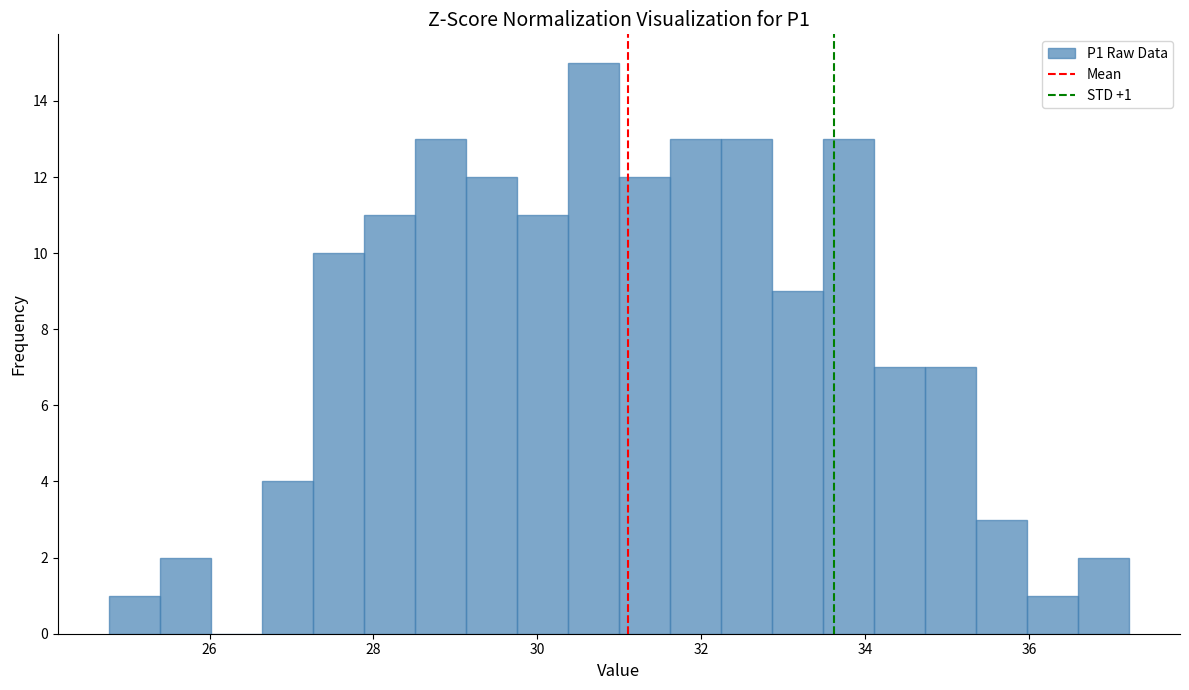

Around what value on the x-axis is the tallest bar? Give the approximate position of its centre, as read against the axis.

30.6